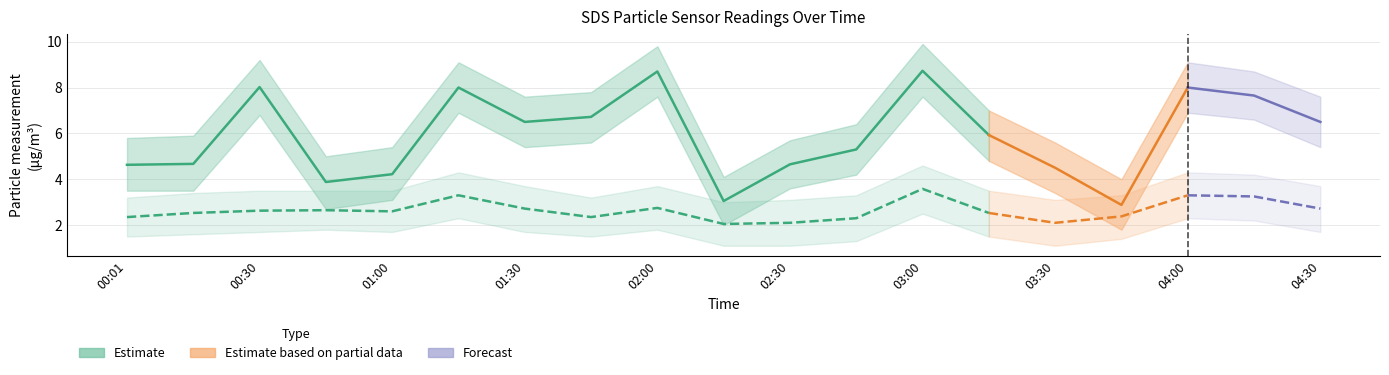

Which has a higher value, 03:15 or 02:15?

03:15